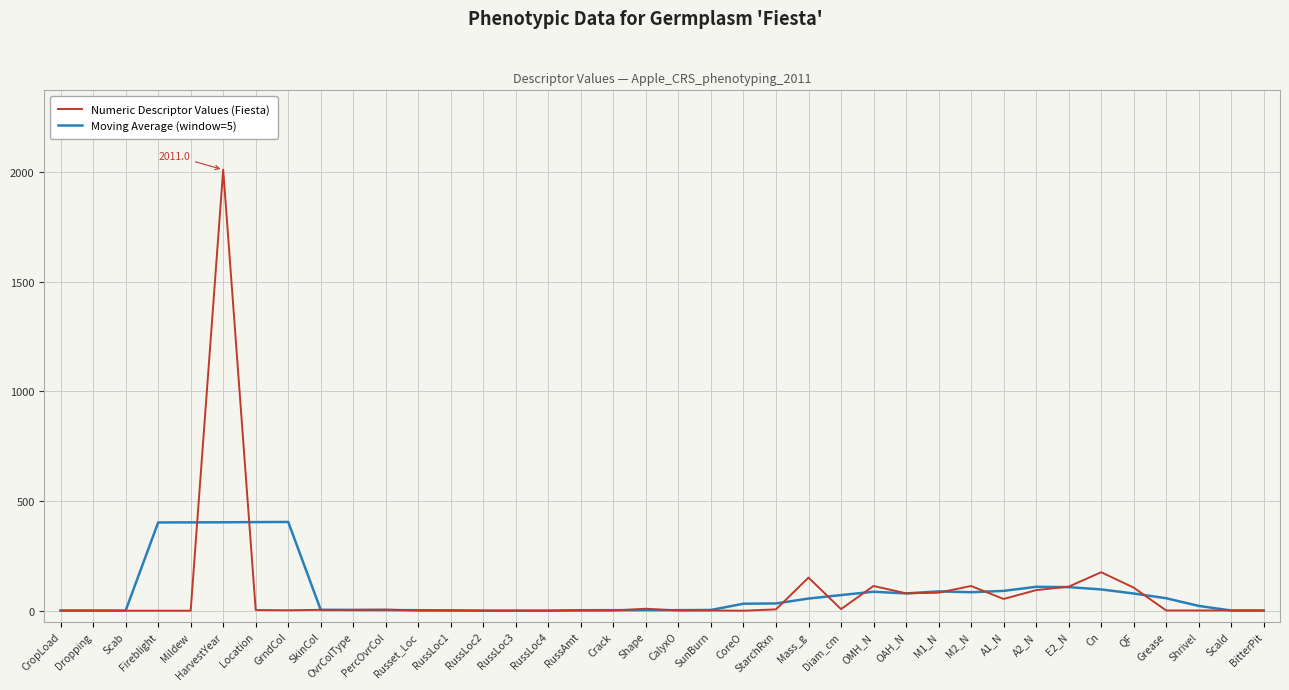

Rank the series by their maximum value, from highest to lowest.

Numeric Descriptor Values (Fiesta), Moving Average (window=5)